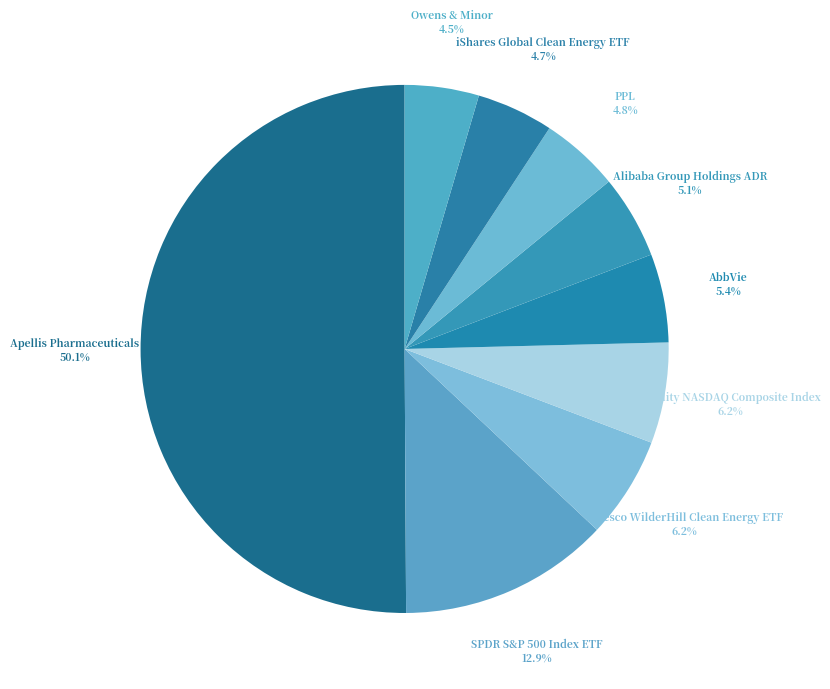

What percentage is the Fidelity NASDAQ Composite Index slice, to the nearest percent?

6%